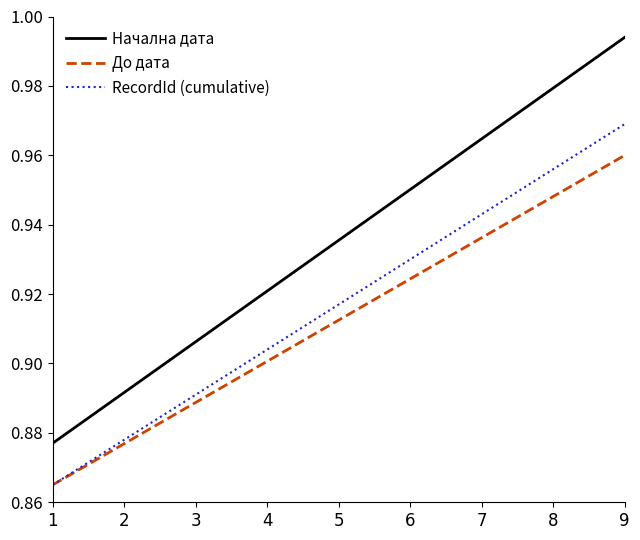

Rank the categories by До дата value from lowest to highest.

1, 2, 3, 4, 5, 6, 7, 8, 9